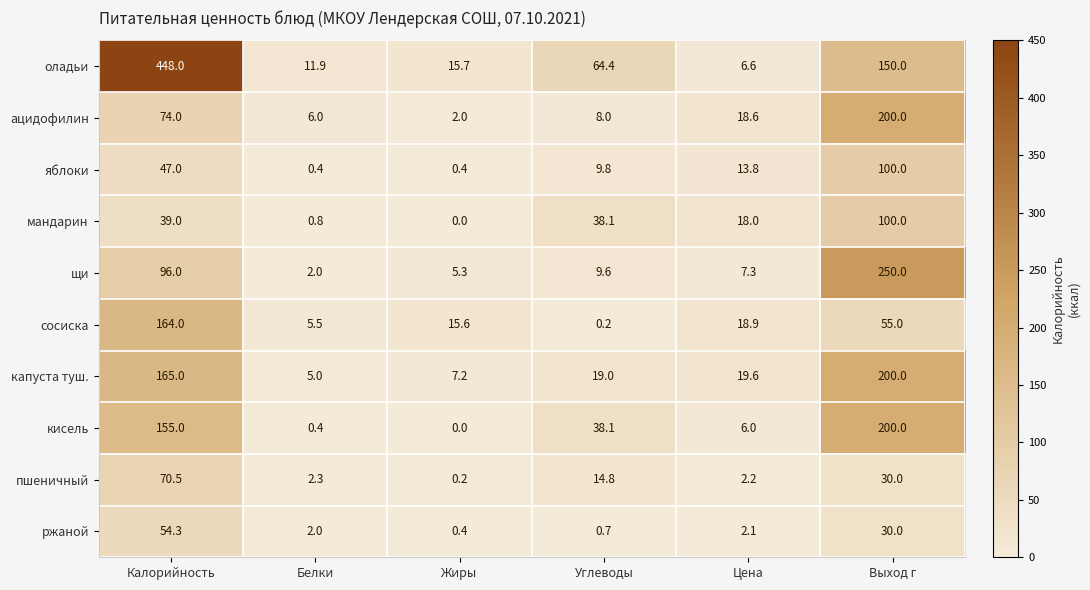

What is the difference between the maximum and minimum values in the ацидофилин series?

198.0